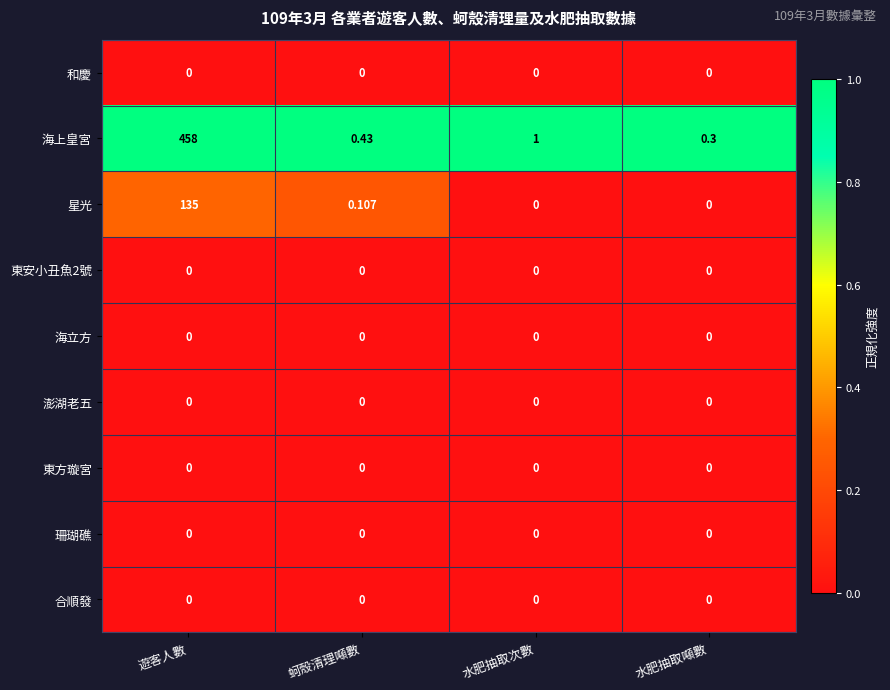

At which label does 海上皇宮 first exceed 1?

遊客人數